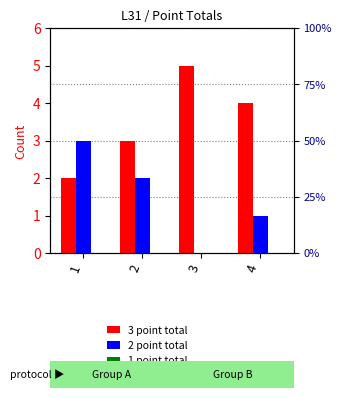

At which category does the chart reach its minimum across all series?

3